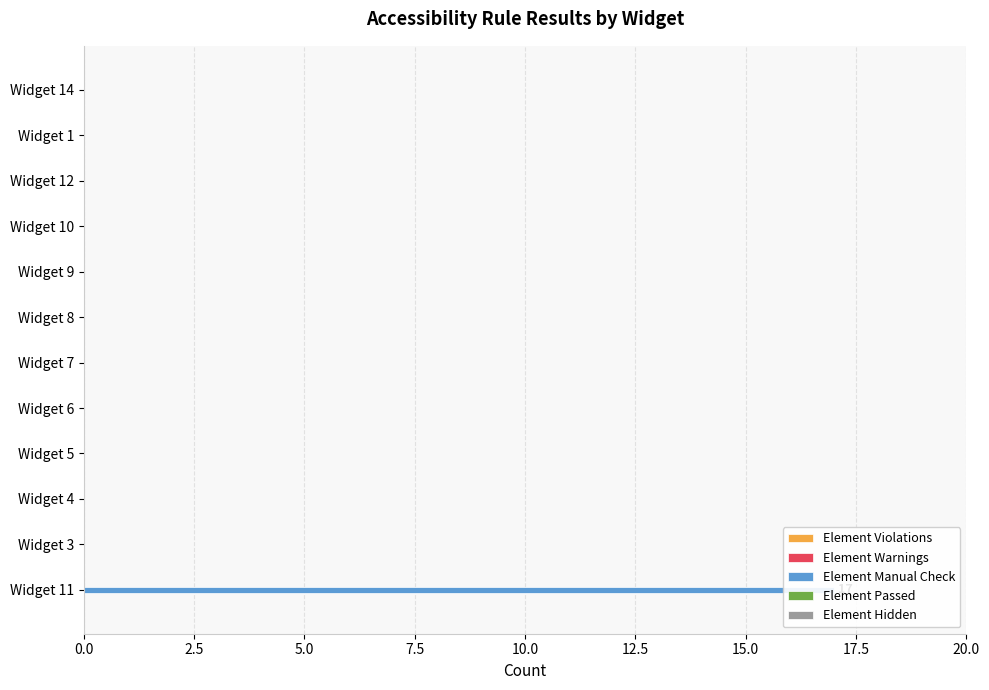

True or false: Element Hidden has a value of 0.2 at 20.0.

False